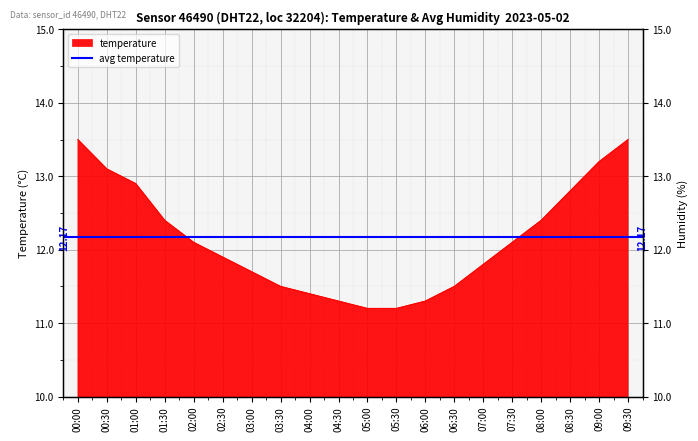

Where is the data nearest to the value 12?

02:00